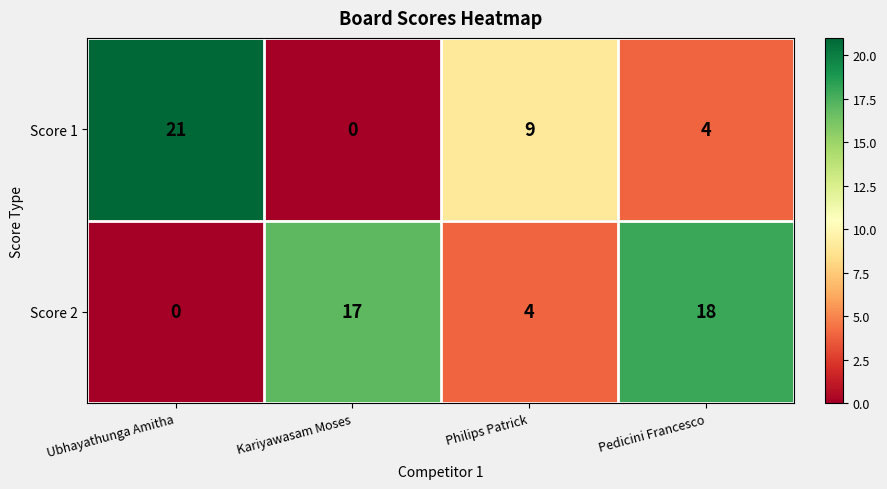

How many values in the Score 1 series are below 9?

2